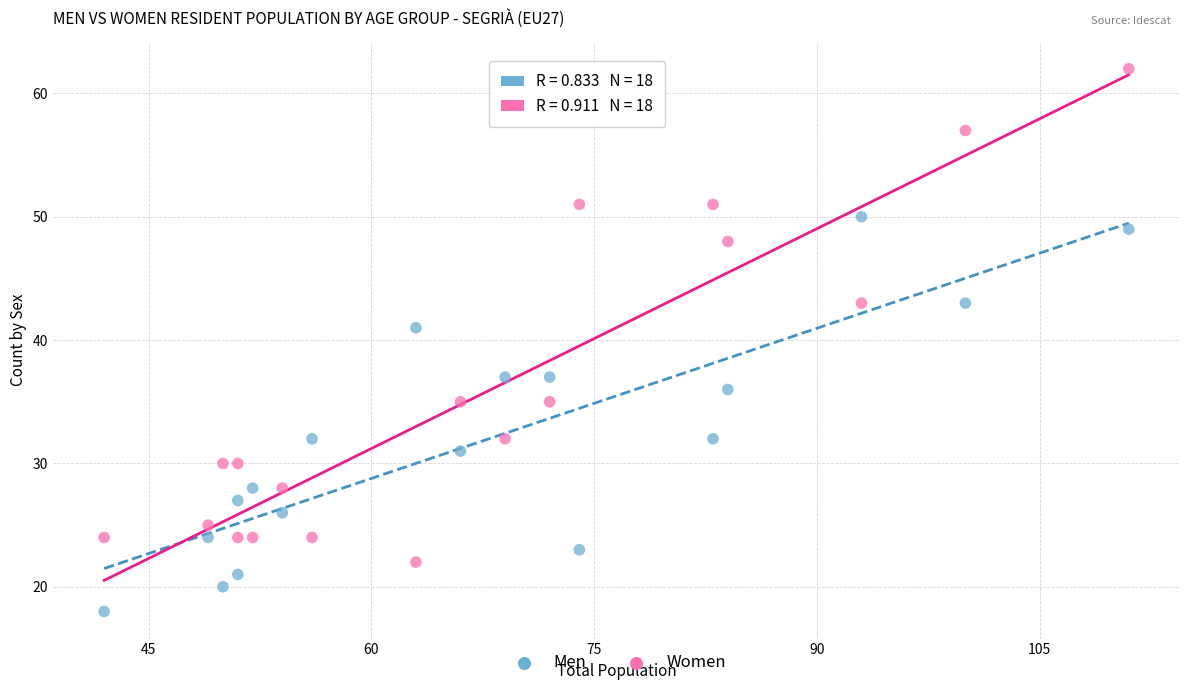

Which series contains the lowest Y value?

Men